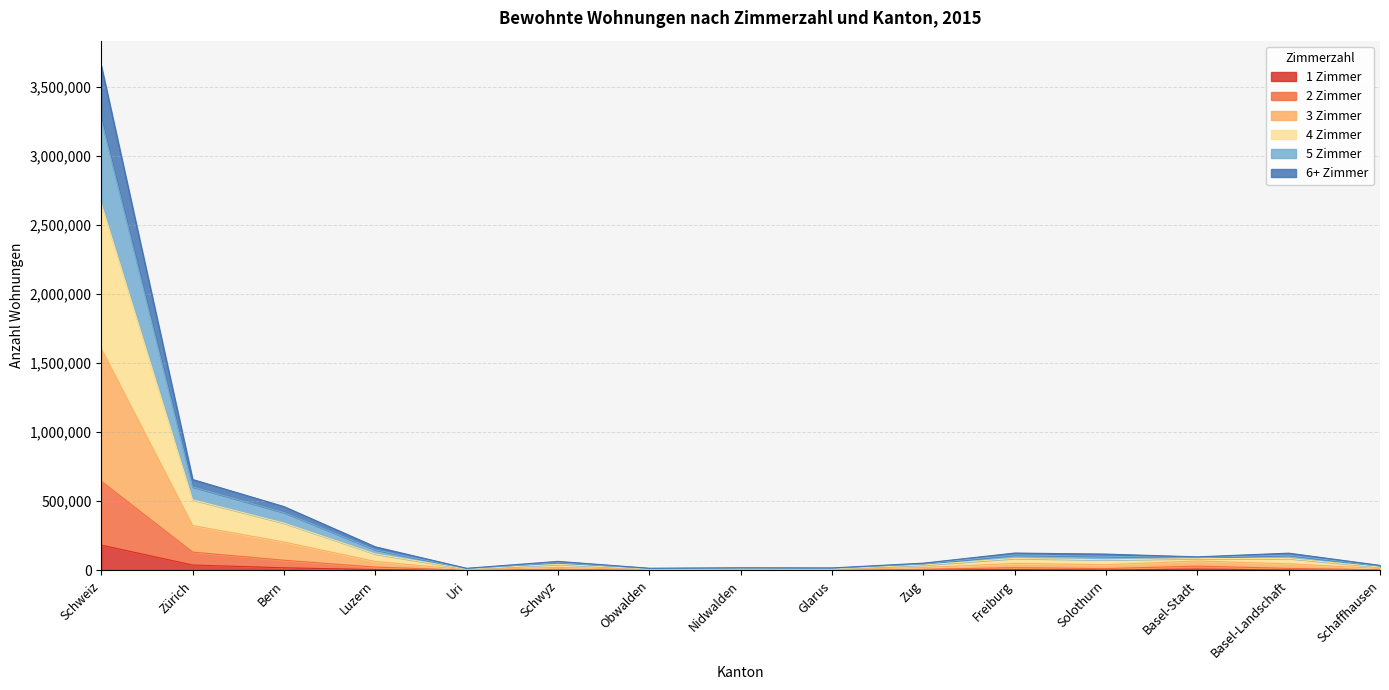

Which category has the highest value in the 1 Zimmer series?

Schweiz